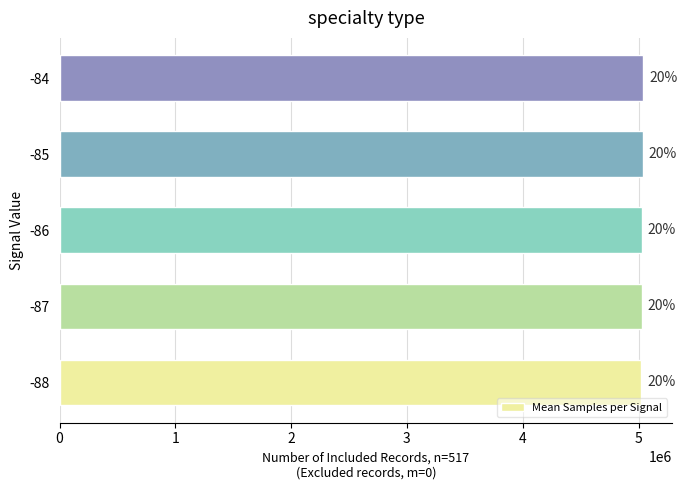

How many bars are there in total?

5